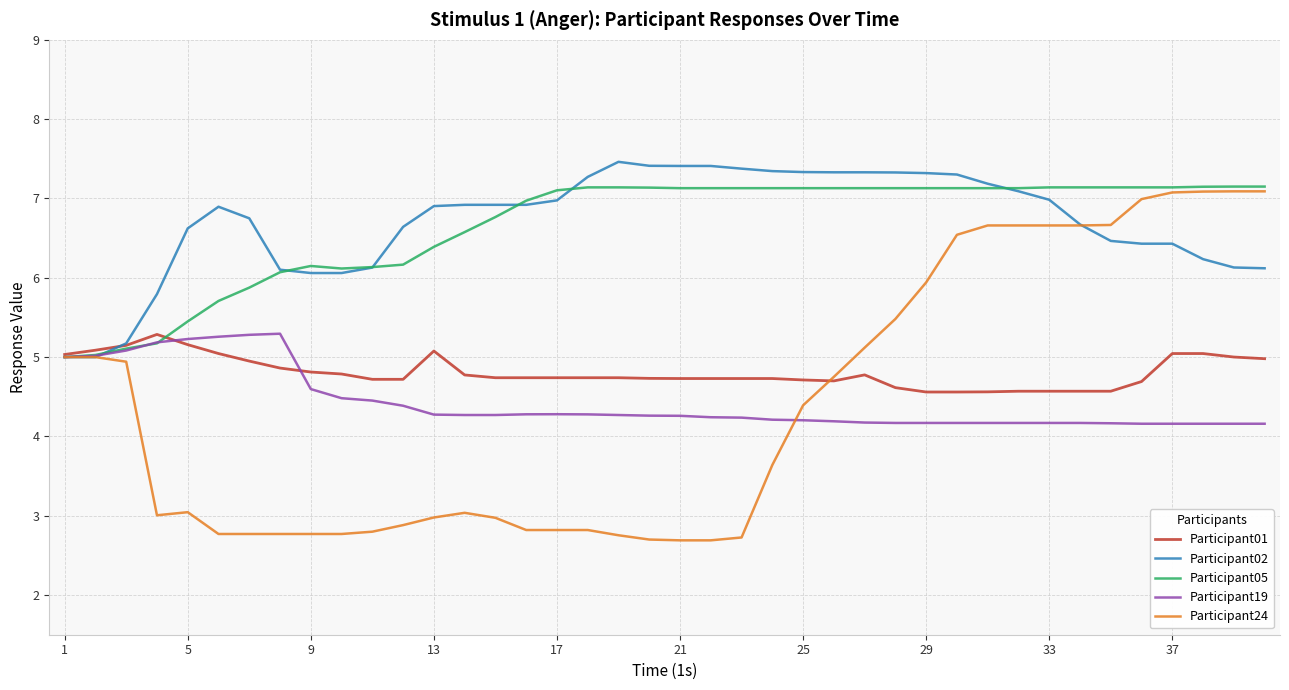

What is the minimum value for Participant24?

2.7